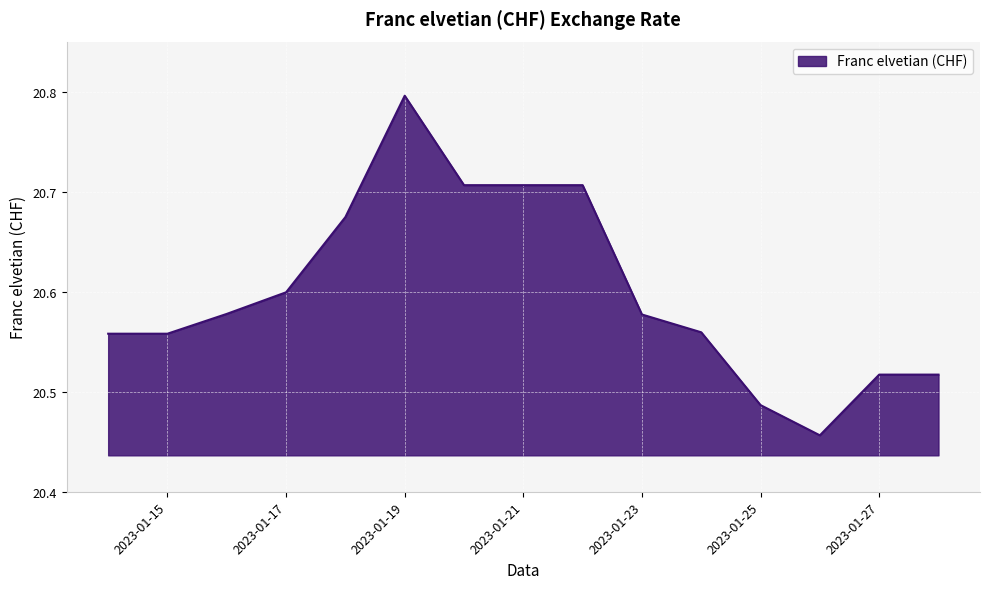

What is the greatest value displayed?

20.8